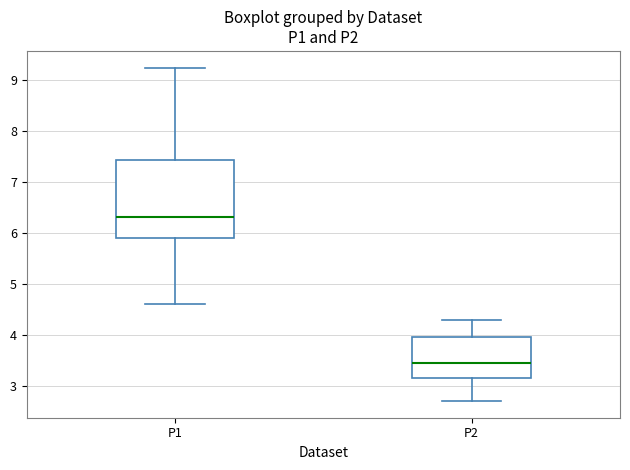

Where does the lower whisker of the box for P1 end on the y-axis? The values are not printed on the chart, so give them approximately, as read against the axis.

4.6